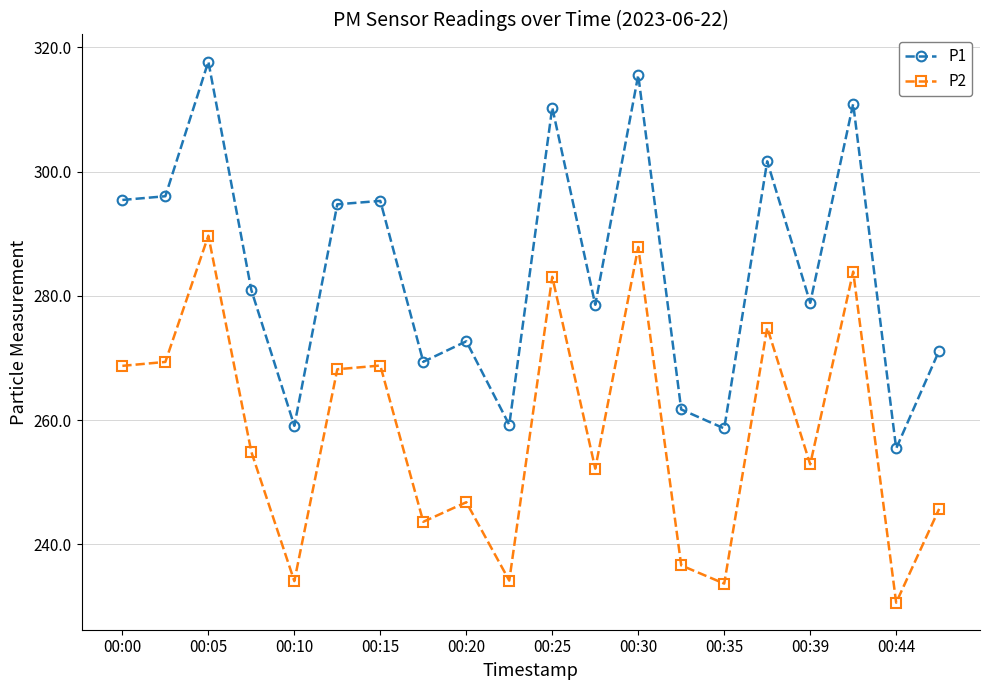

Which series has the largest range (max minus min)?

P1